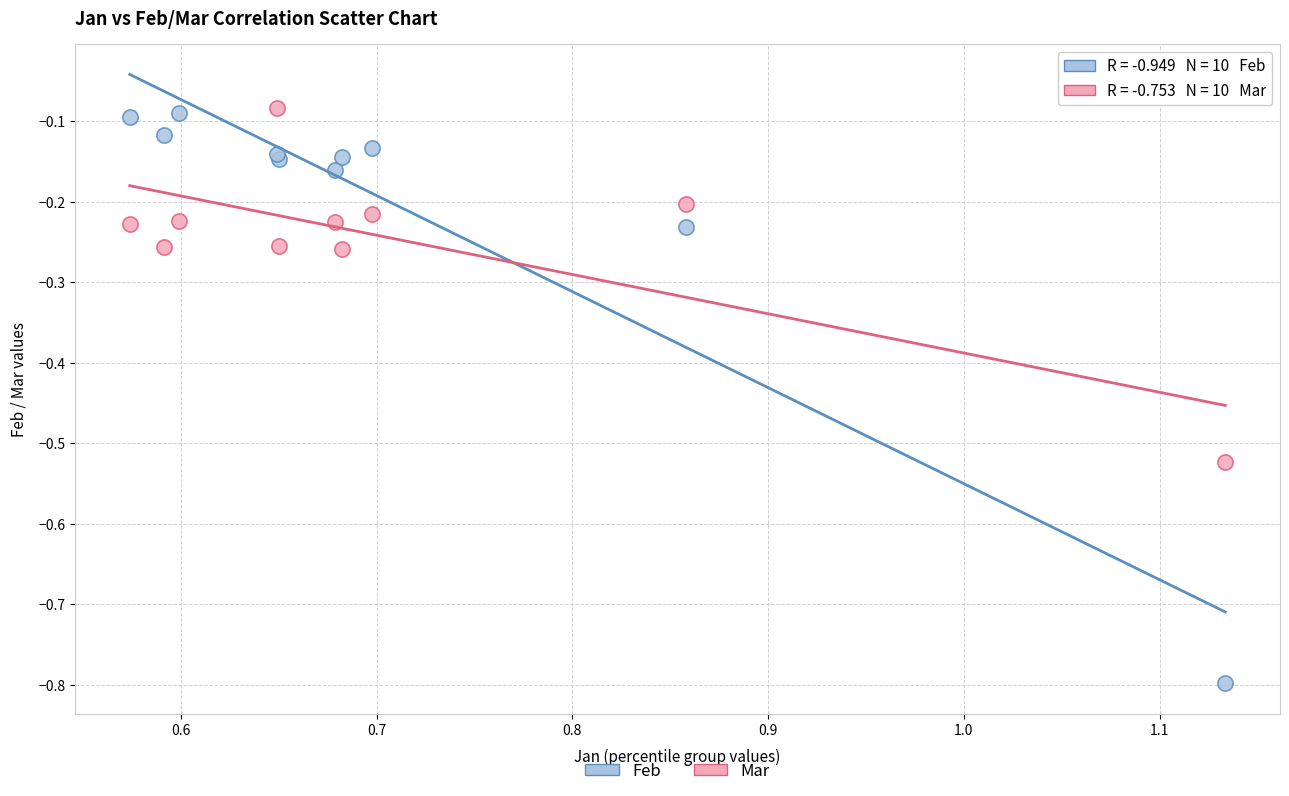

What is the X range (max minus min) for the scatter plot?

0.6